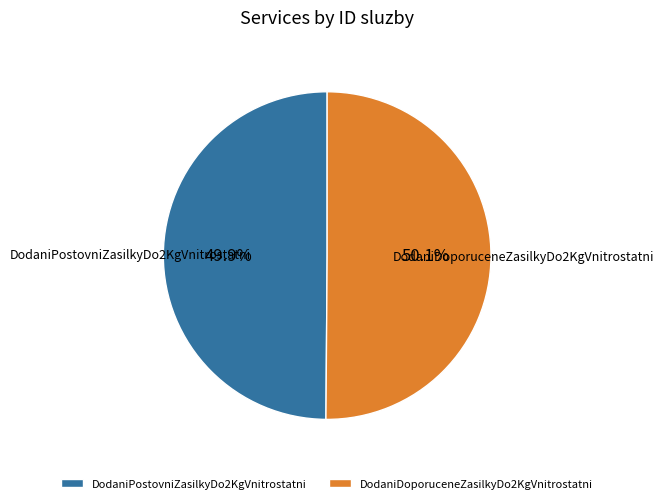

To the nearest percent, what percentage of the pie is DodaniPostovniZasilkyDo2KgVnitrostatni?

50%